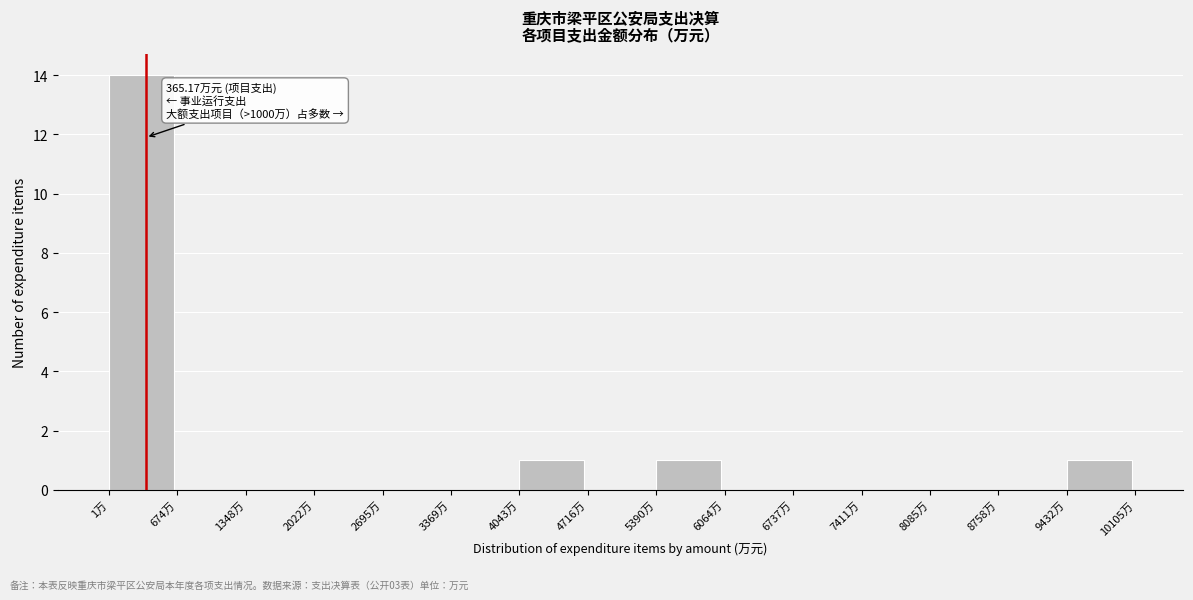

Which range on the x-axis has the tallest bar?

0 to 700